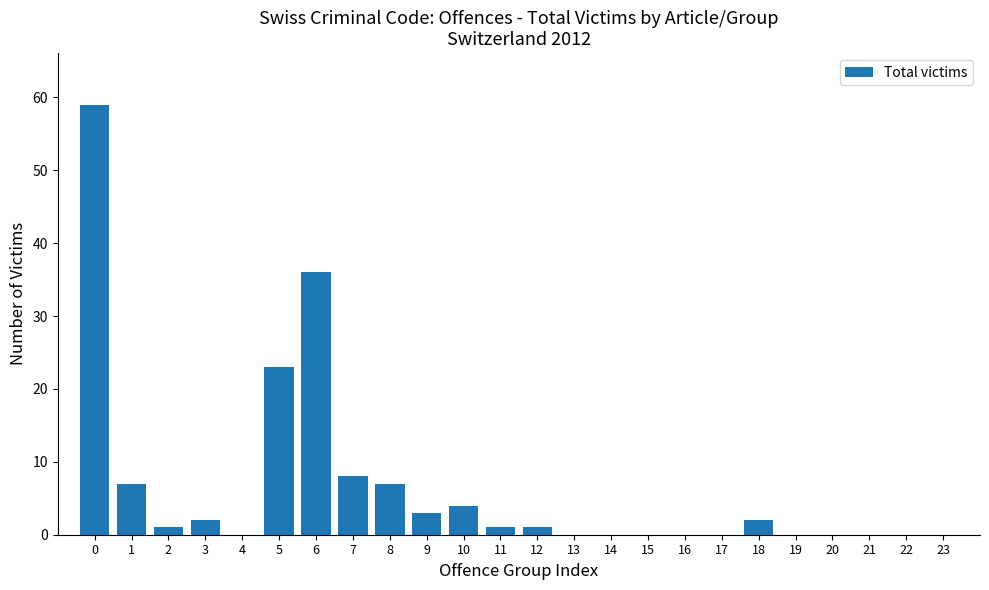

Reading left to right, transcribe all the data shown in this chart.

0=59	1=7	2=1	3=2	4=0	5=23	6=36	7=8	8=7	9=3	10=4	11=1	12=1	13=0	14=0	15=0	16=0	17=0	18=2	19=0	20=0	21=0	22=0	23=0